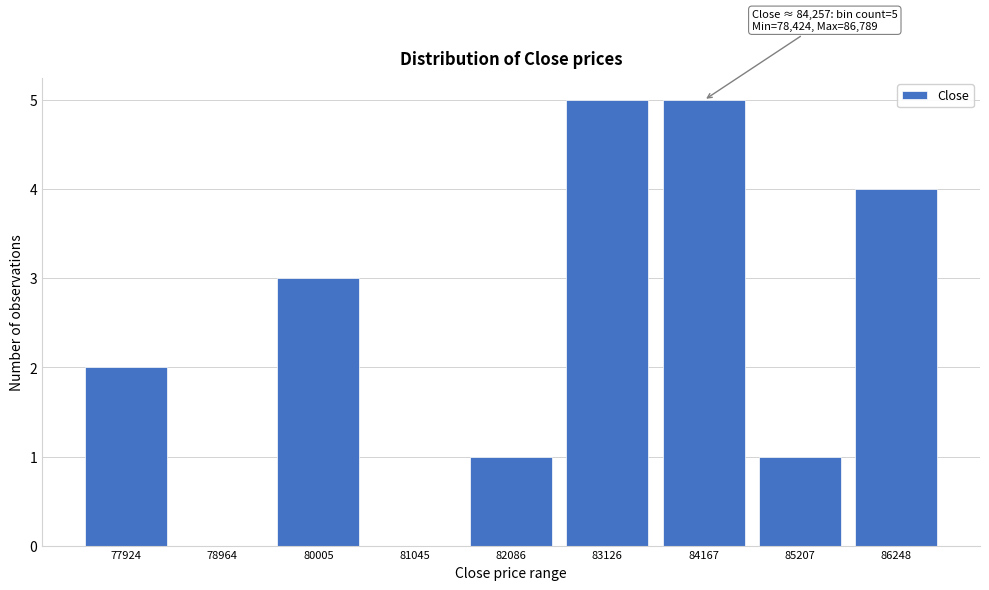

Reading left to right, transcribe all the data shown in this chart.

77924=2	78964=0	80005=3	81045=0	82086=1	83126=5	84167=5	85207=1	86248=4